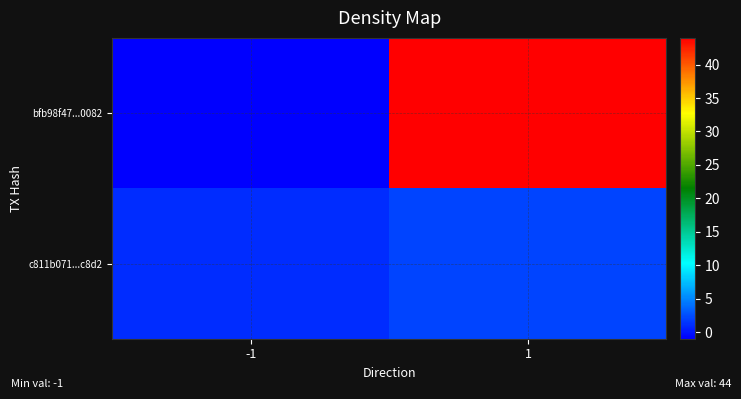

Rank the series at 1 from highest to lowest value.

bfb98f47...0082, c811b071...c8d2